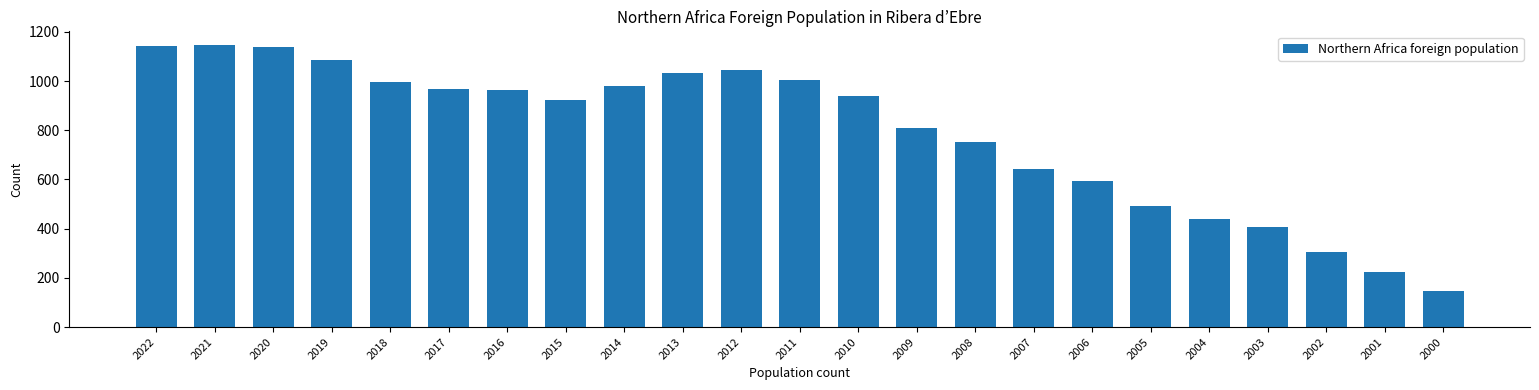

The chart shows a value of 593 at 2006. True or false?

True